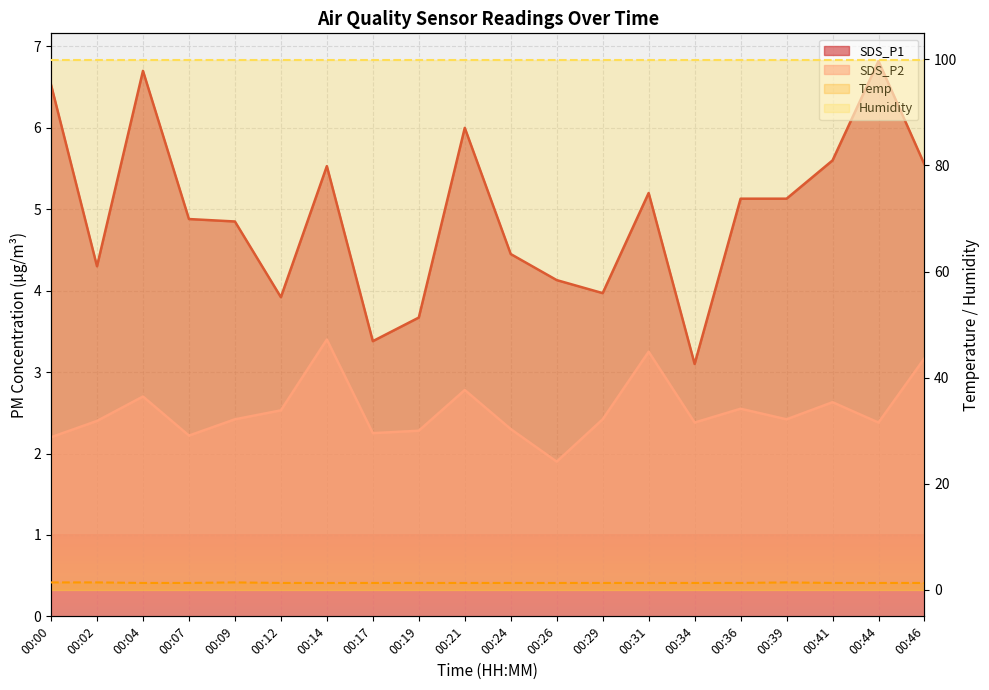

Which category has the highest value in the SDS_P2 series?

00:14